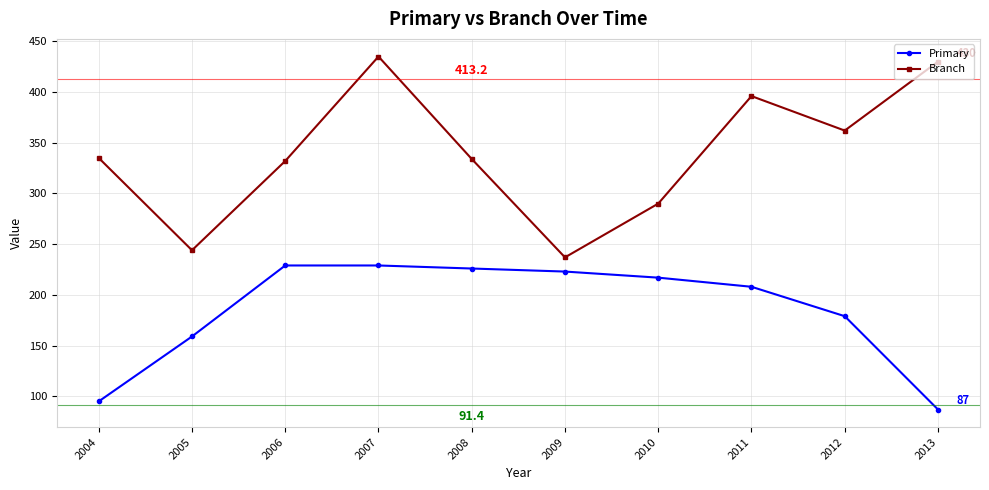

At which category is the sum across all series the highest?

2007